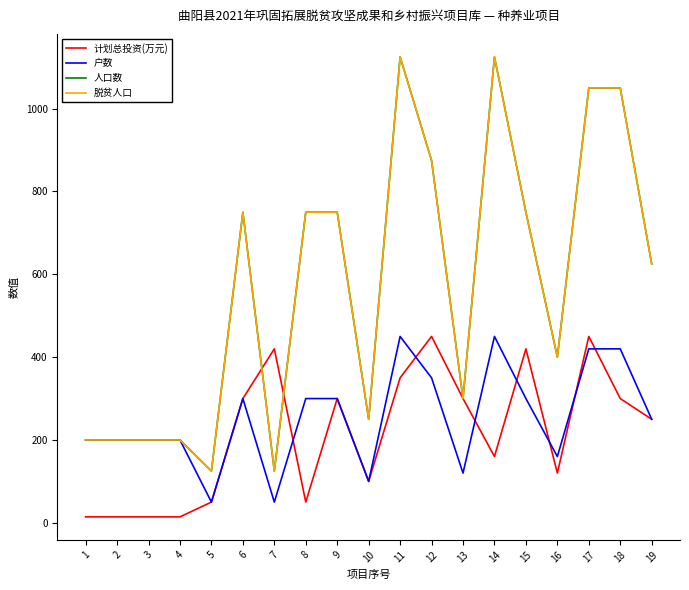

Is this an area chart (filled region under the line)?

No